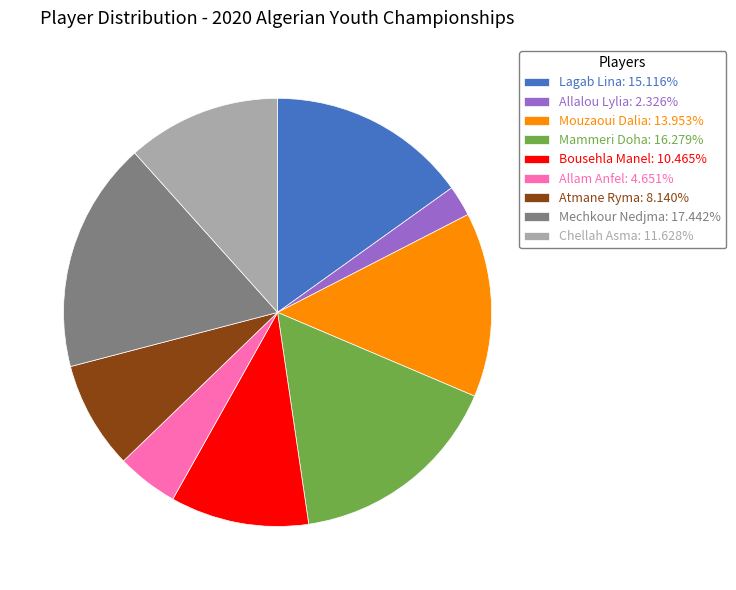

Approximately how many times larger is the value at Mouzaoui Dalia compared to Chellah Asma?

1.2